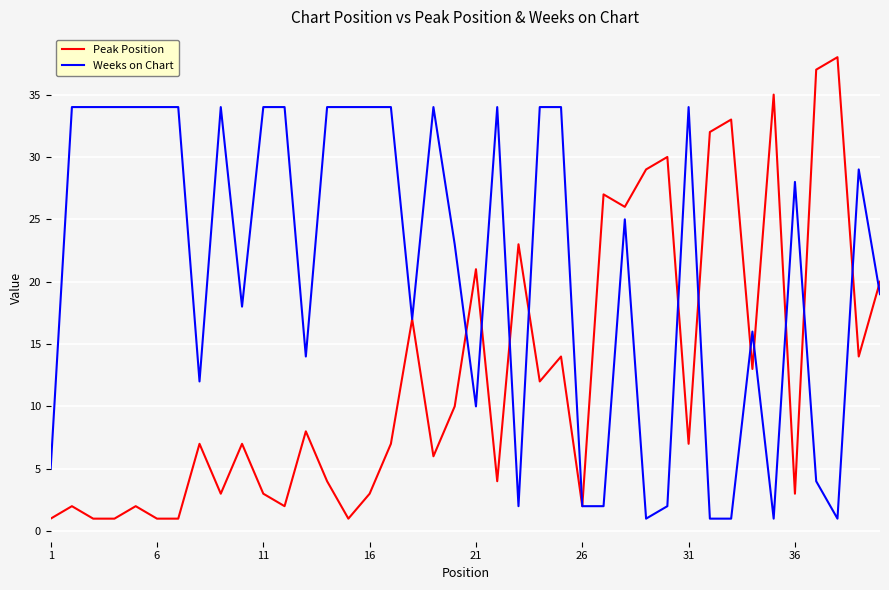

Which series has the widest spread of values?

Peak Position